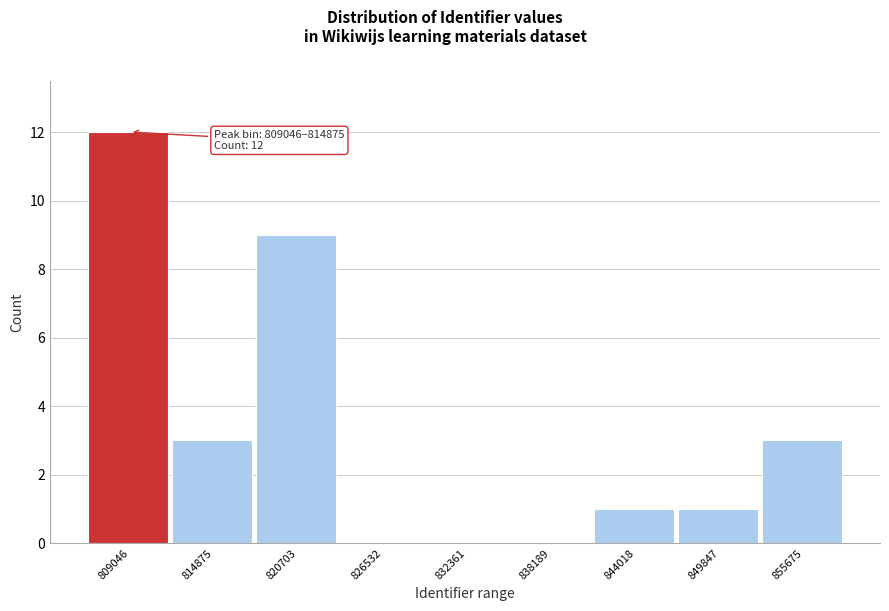

Reading right to left, transcribe all the data shown in this chart.

855675=3	849847=1	844018=1	838189=0	832361=0	826532=0	820703=9	814875=3	809046=12